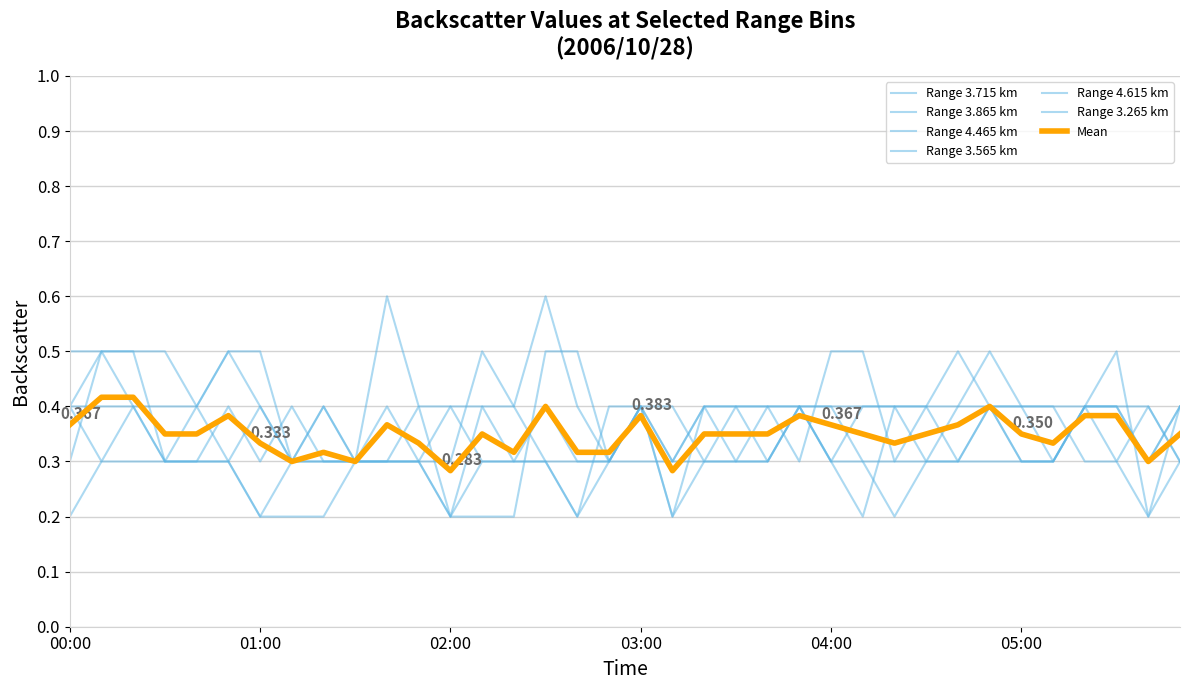

How many lines are shown in the chart?

7